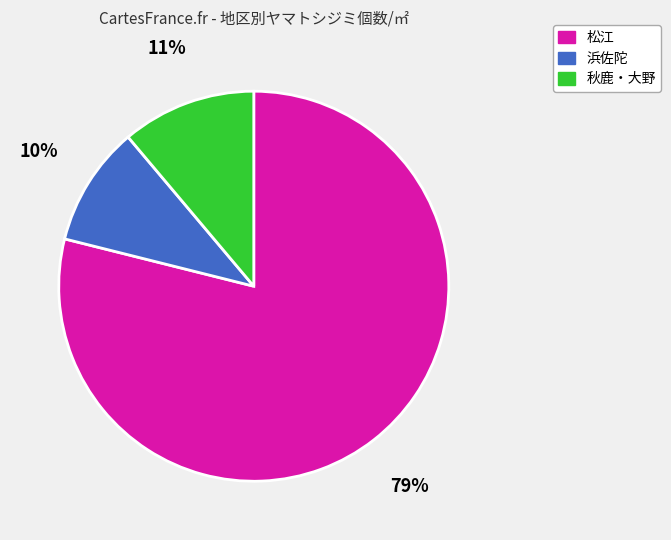

Rank the categories by value from highest to lowest.

松江, 秋鹿・大野, 浜佐陀